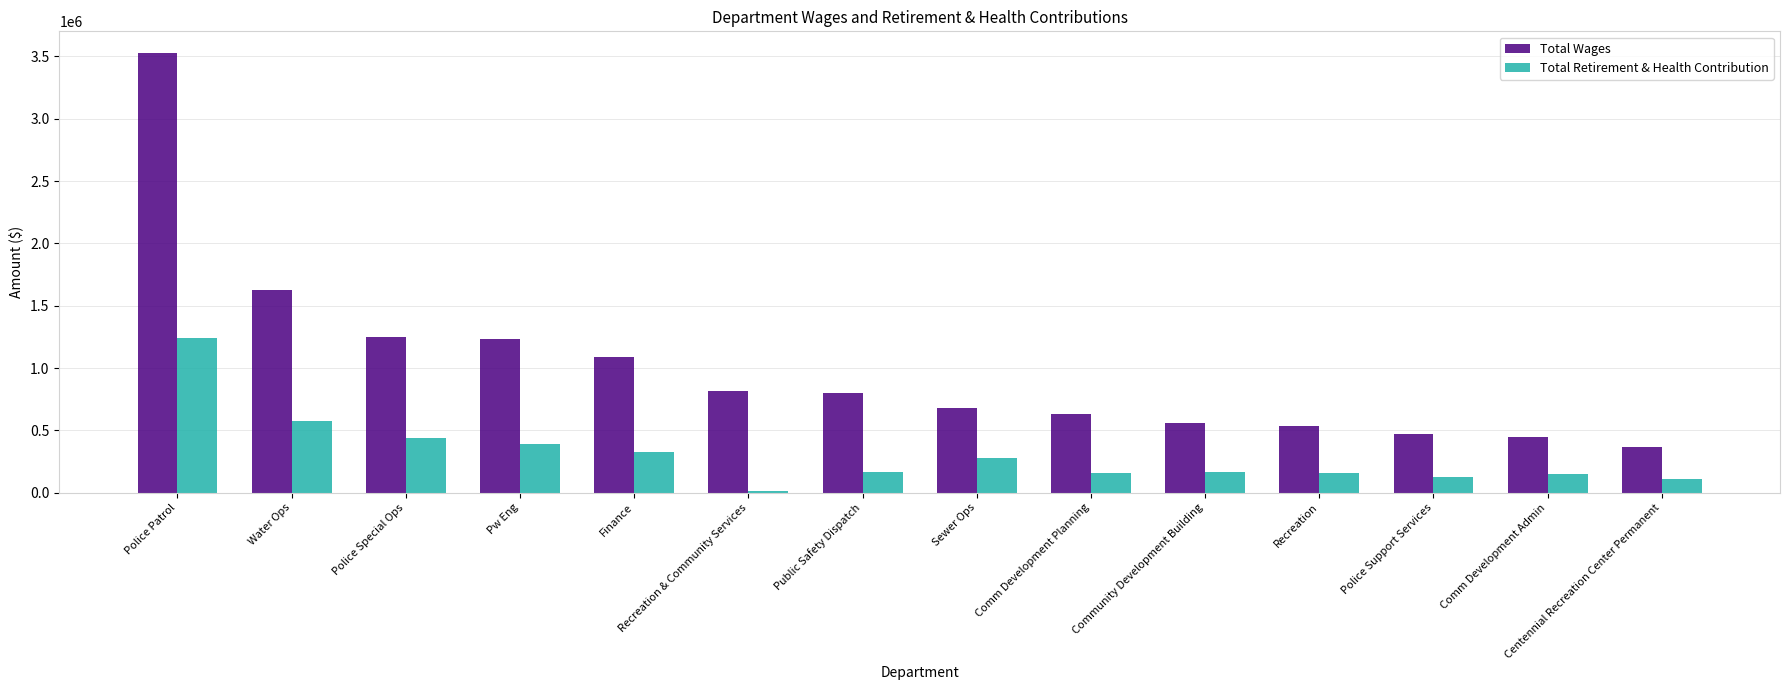

What is the label of the 2nd bar from the left?

Water Ops